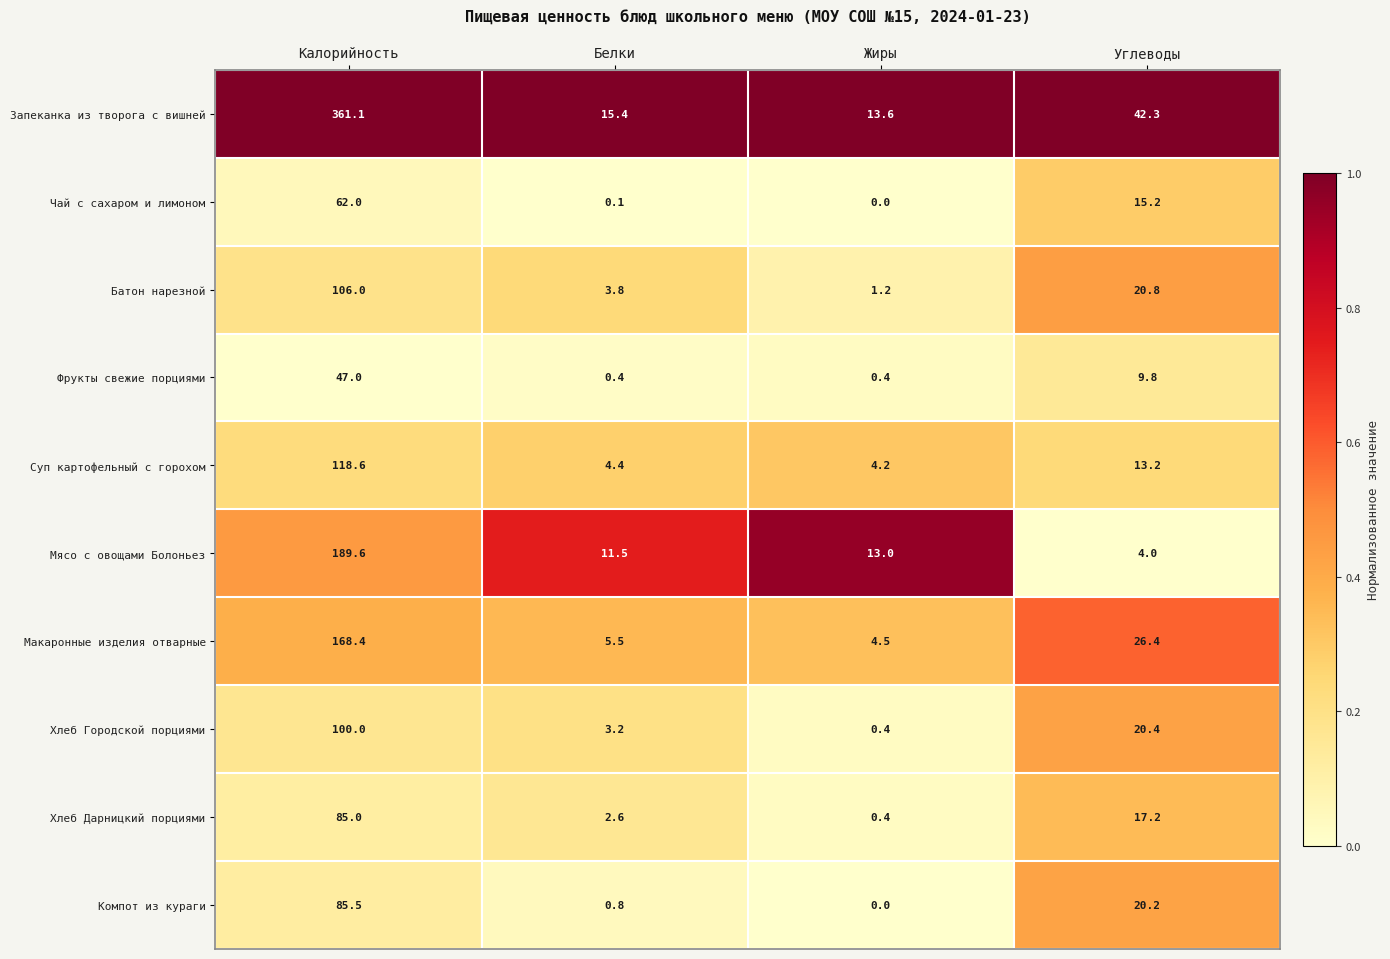

True or false: Мясо с овощами Болоньез has a value of 17.2 at Белки.

False